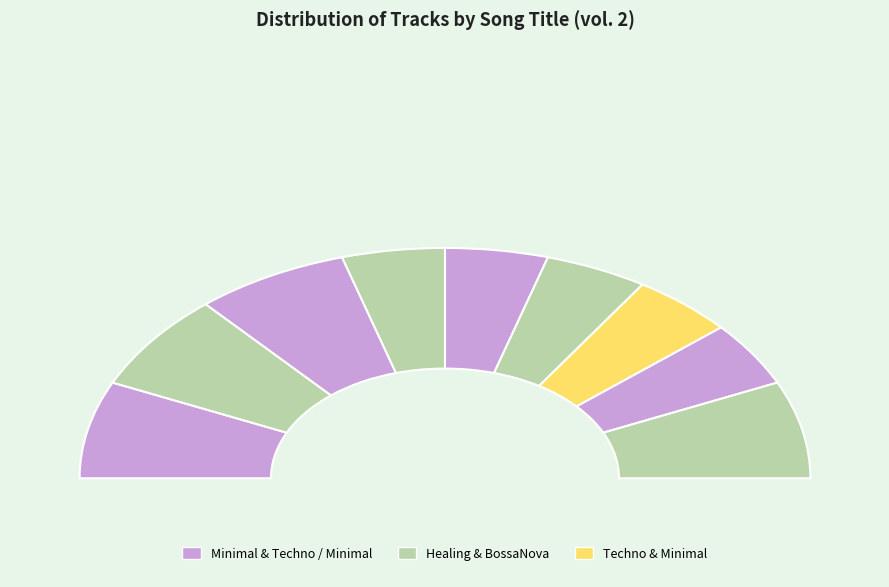

True or false: REACTION MOMENT accounts for 1% of the total.

False